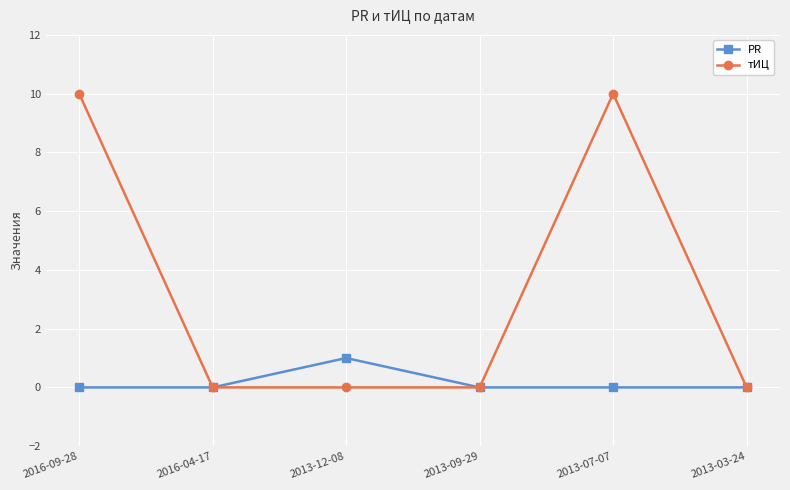

What are all the series names shown in the legend?

PR, тИЦ